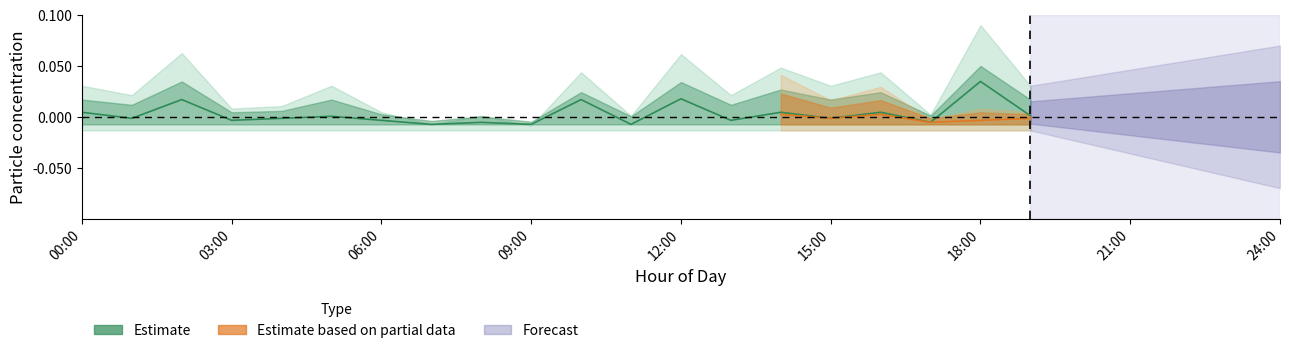

What is the label of the 10th point from the left?

09:00